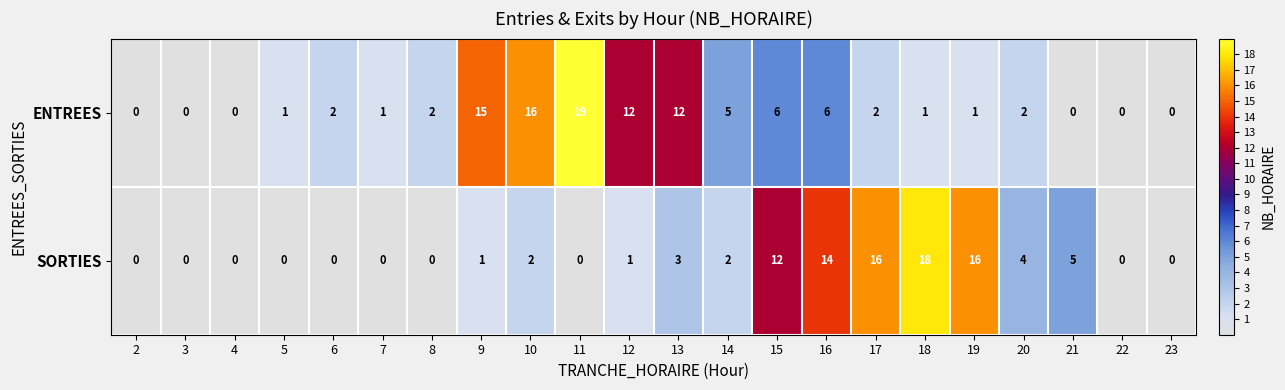

The ENTREES series shows 0 at 4. True or false?

True